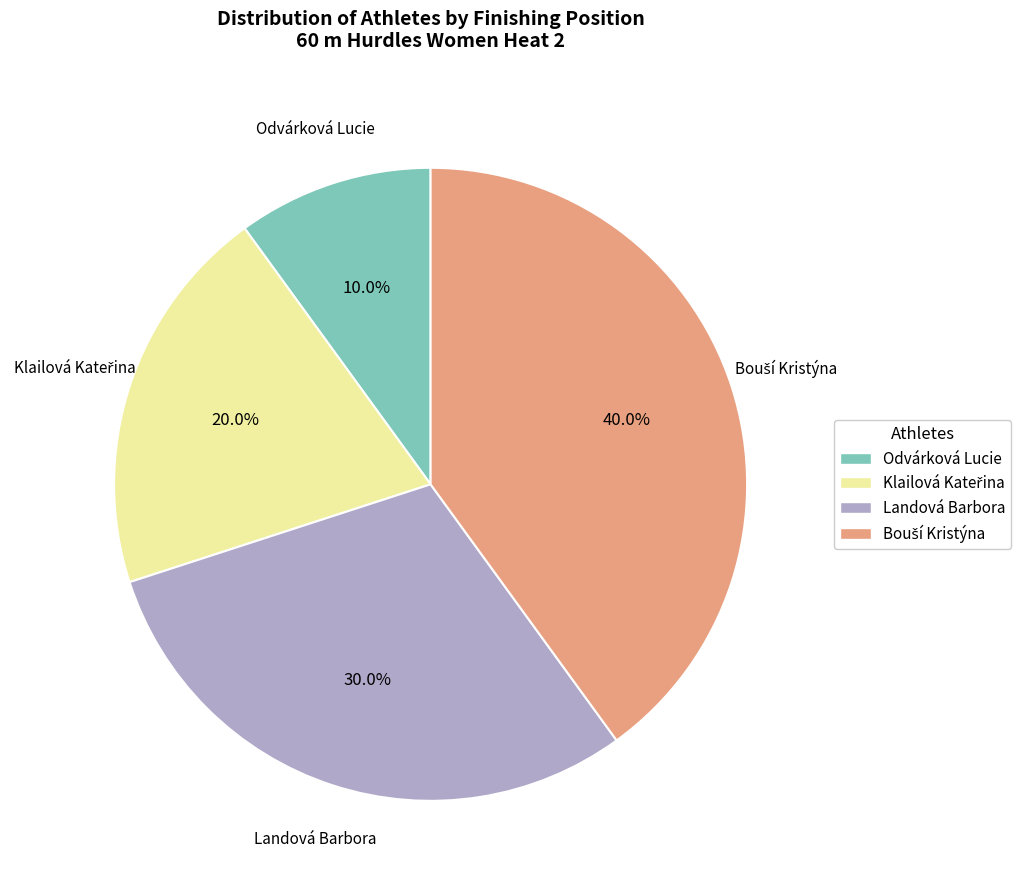

What is the ratio of the value at Landová Barbora to the value at Odvárková Lucie?

3.0